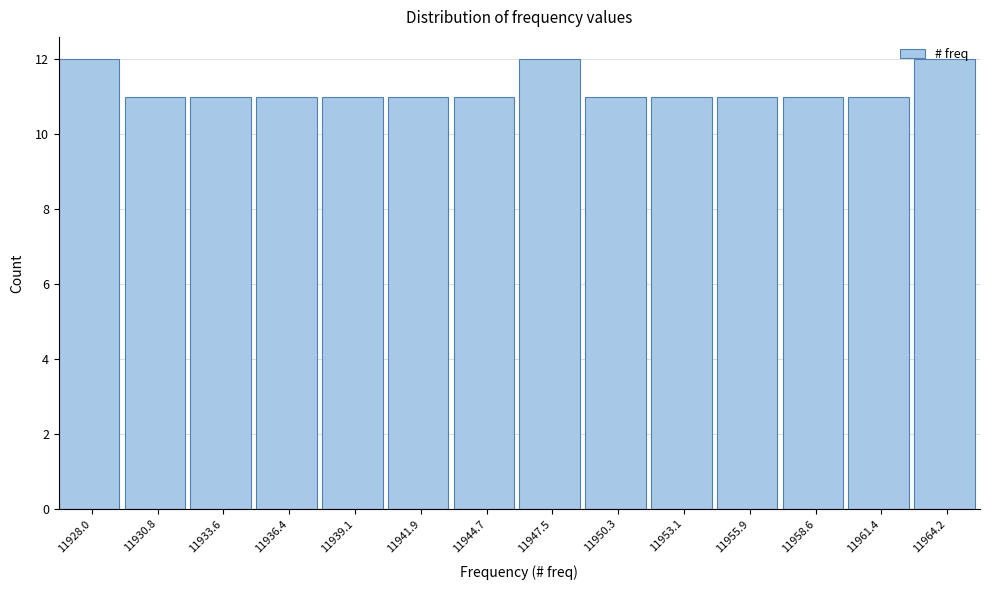

What is the sum of the values at 11947.5 and 11933.6?

23